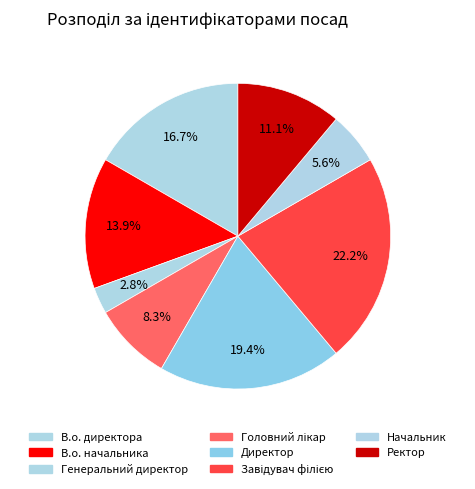

How many slices are in this pie chart?

8